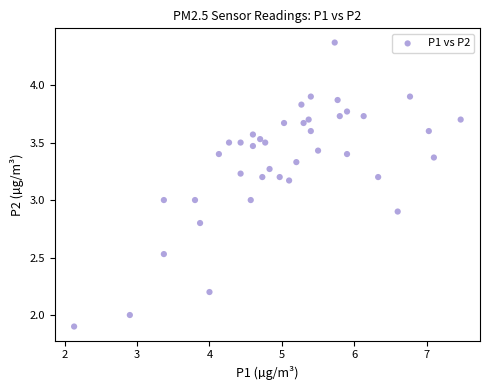

What is the range of X values (max minus min)?

5.3